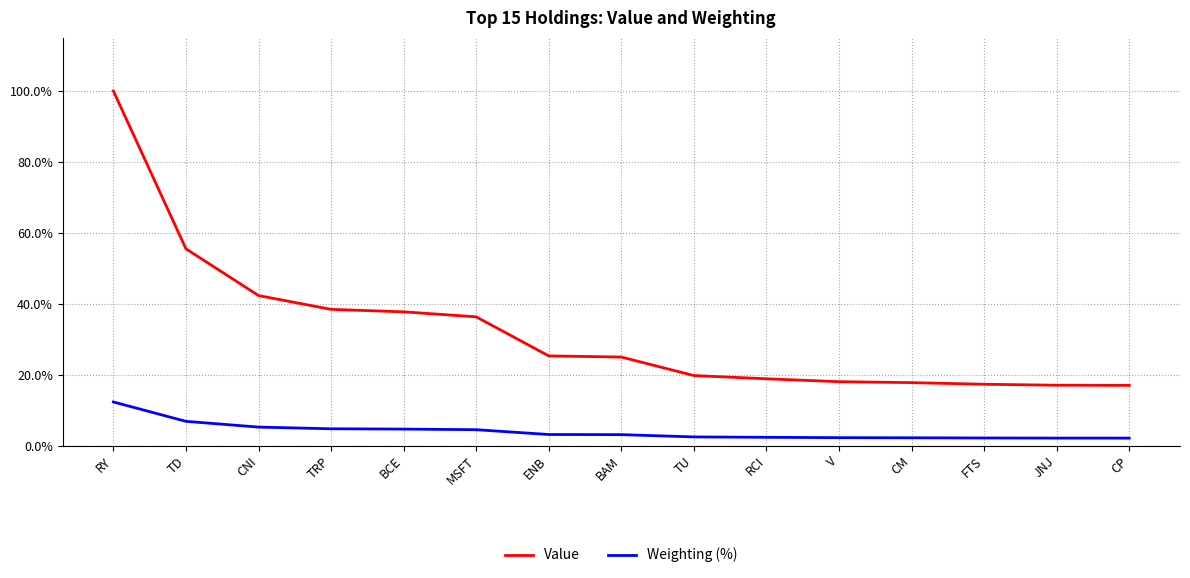

How many categories are shown in the chart?

15